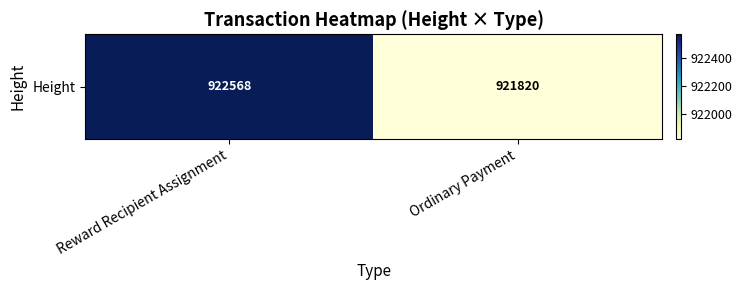

List the labels in order of value, largest first.

Reward Recipient Assignment, Ordinary Payment